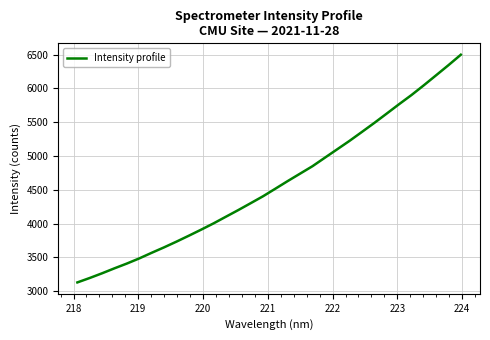

How many distinct data groups are displayed?

1